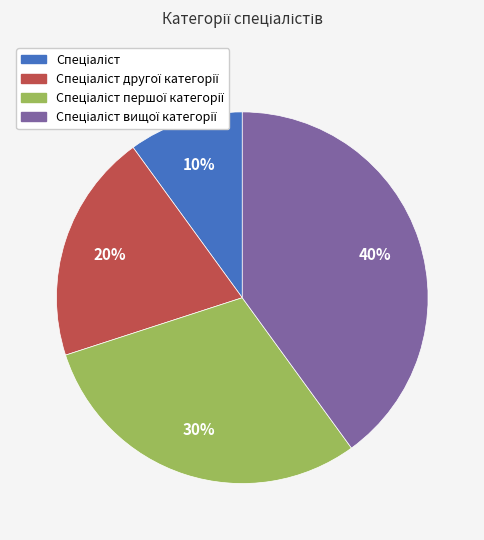

Does any single category account for the majority?

No